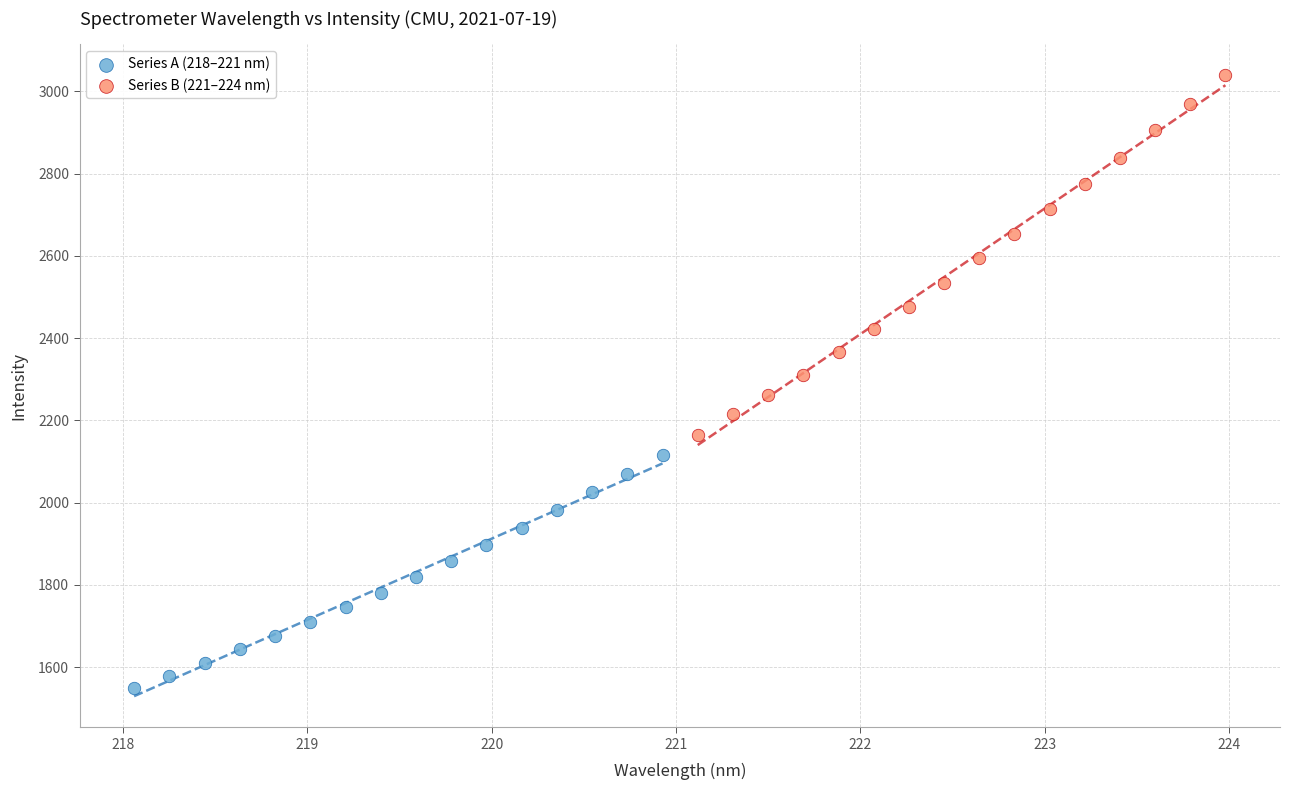

Which series has the widest spread of Y values?

Series B (221–224 nm)